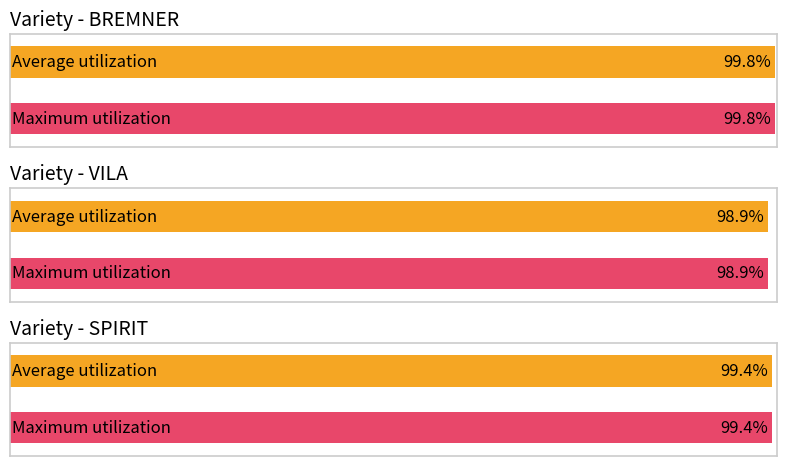

Approximately how many times larger is the value at VILA compared to SPIRIT?

1.0